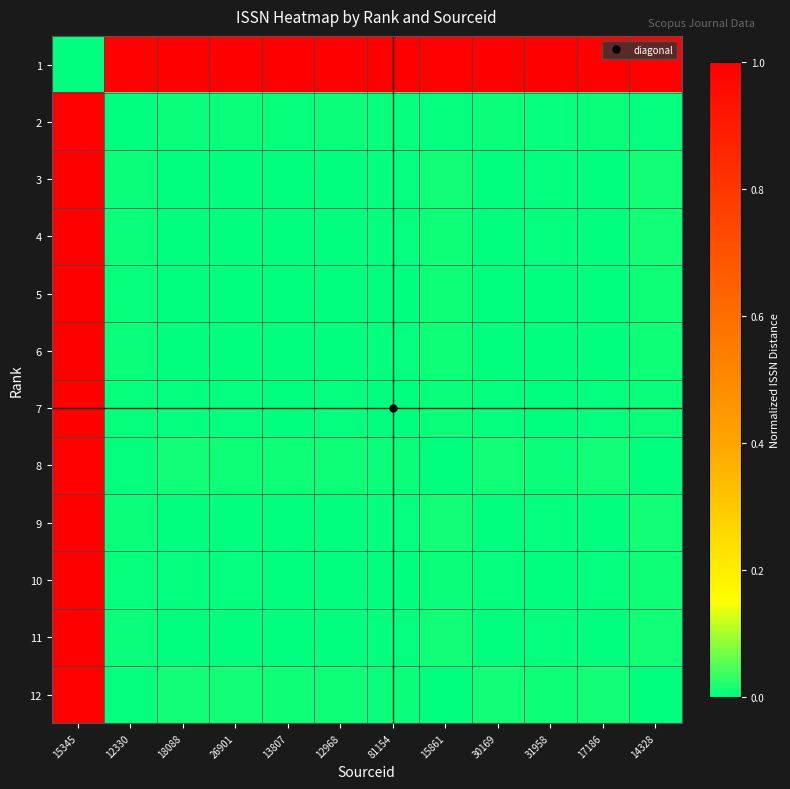

Rank the series at 18088 from lowest to highest value.

3, 11, 9, 4, 6, 5, 10, 7, 2, 8, 12, 1